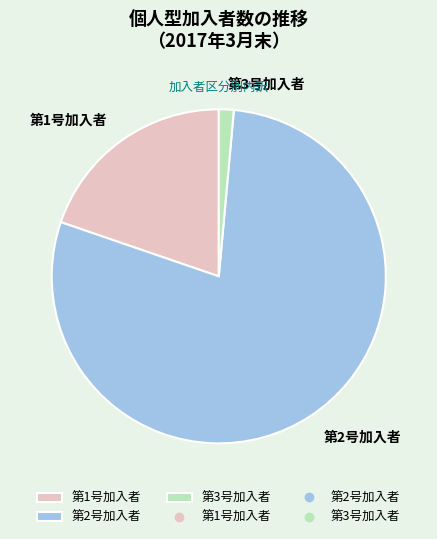

The 第3号加入者 slice represents 12% of the pie. True or false?

False